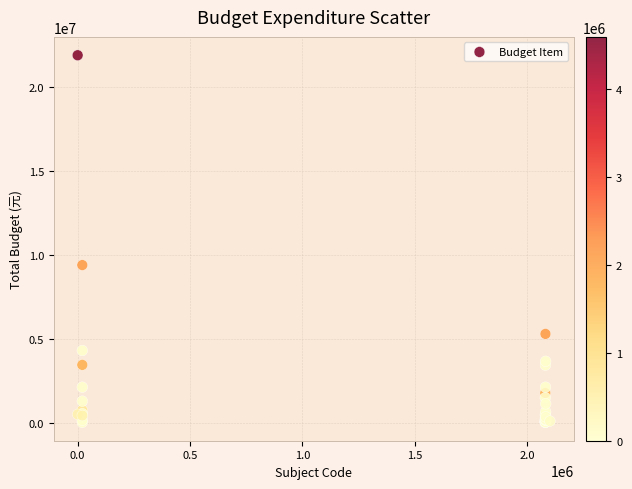

What Y value in the scatter plot is closest to 10952992?

9387194.2